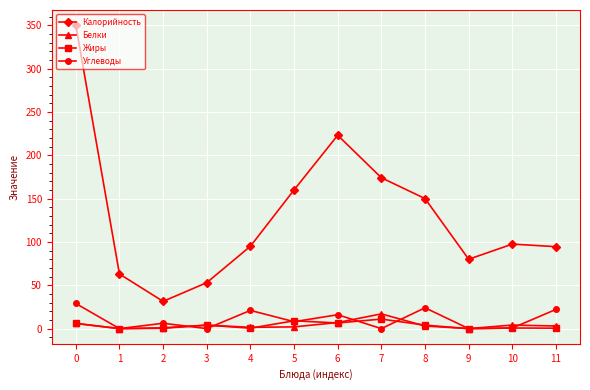

Which series has the largest range (max minus min)?

Калорийность